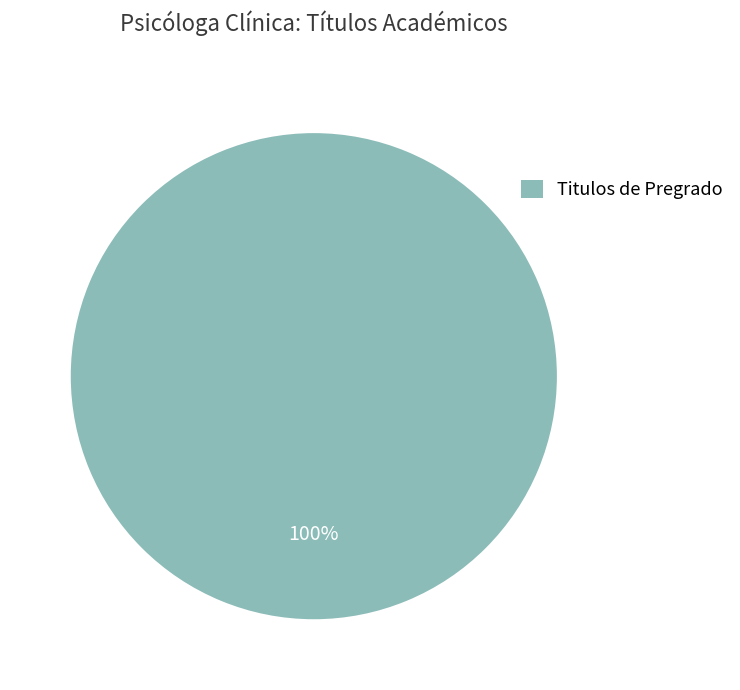

Which slice represents more than half of the pie?

Titulos de Pregrado